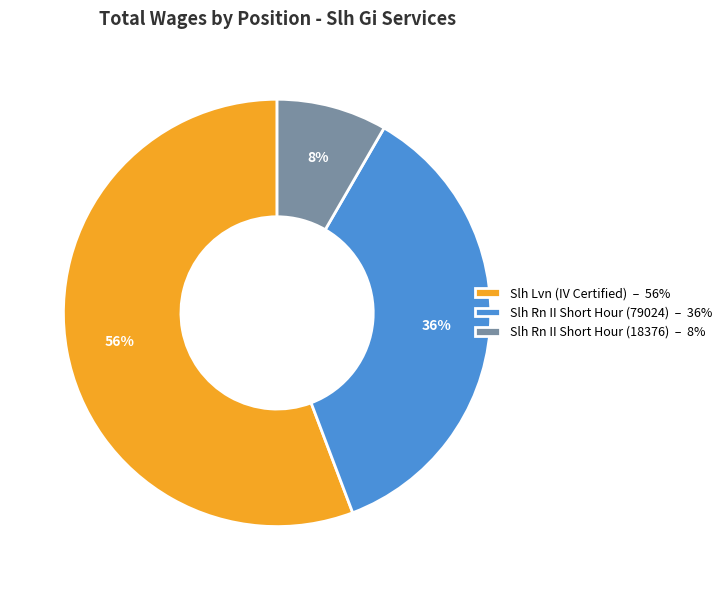

Which has a higher value, Slh Lvn (IV Certified) or Slh Rn II Short Hour (79024)?

Slh Lvn (IV Certified)